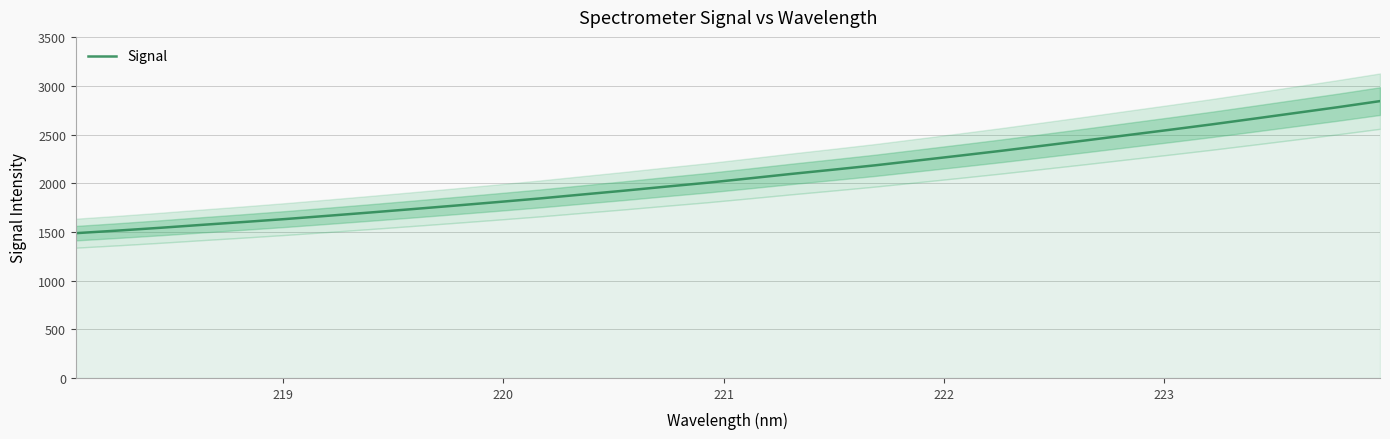

What is the difference between the maximum and minimum values?

1356.5